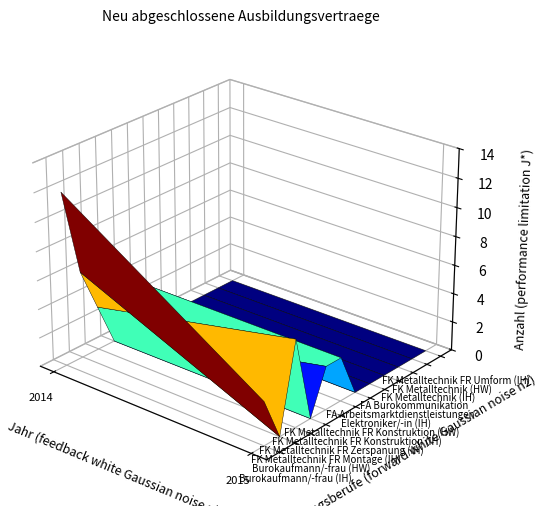

At how many categories does at least one series exceed 7?

1